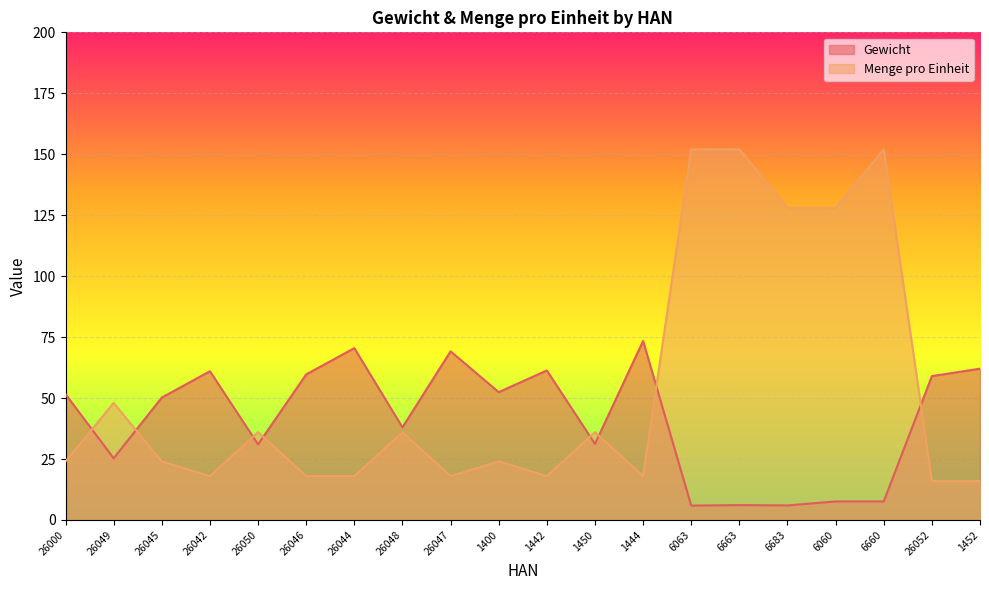

At how many categories does at least one series exceed 51?

15